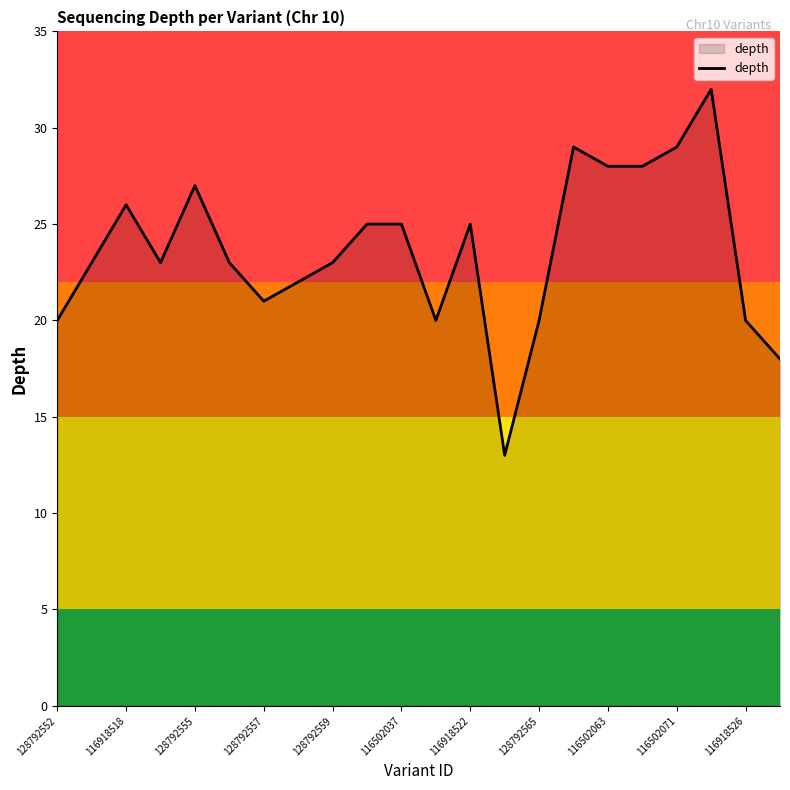

What is the minimum value shown in the chart?

13